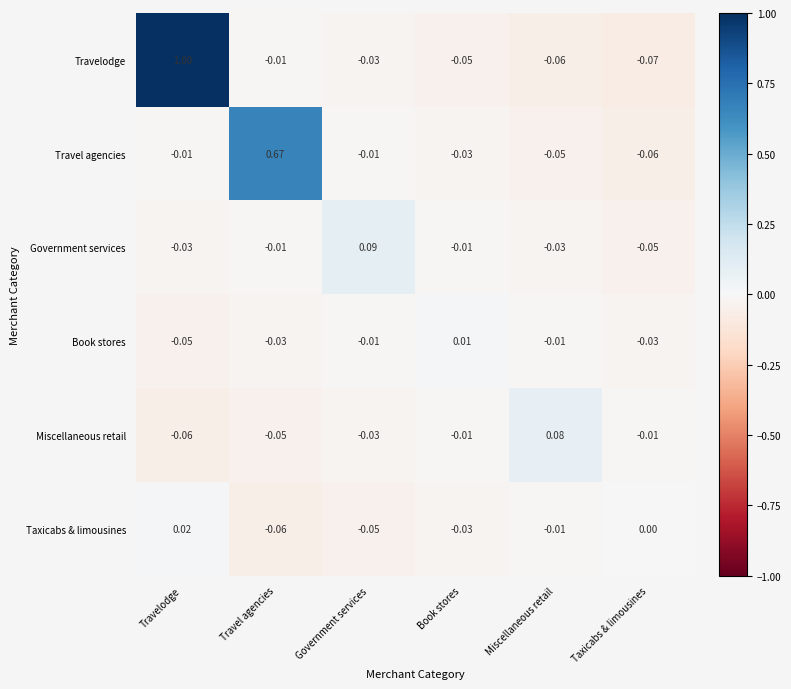

How many series are shown in this chart?

6